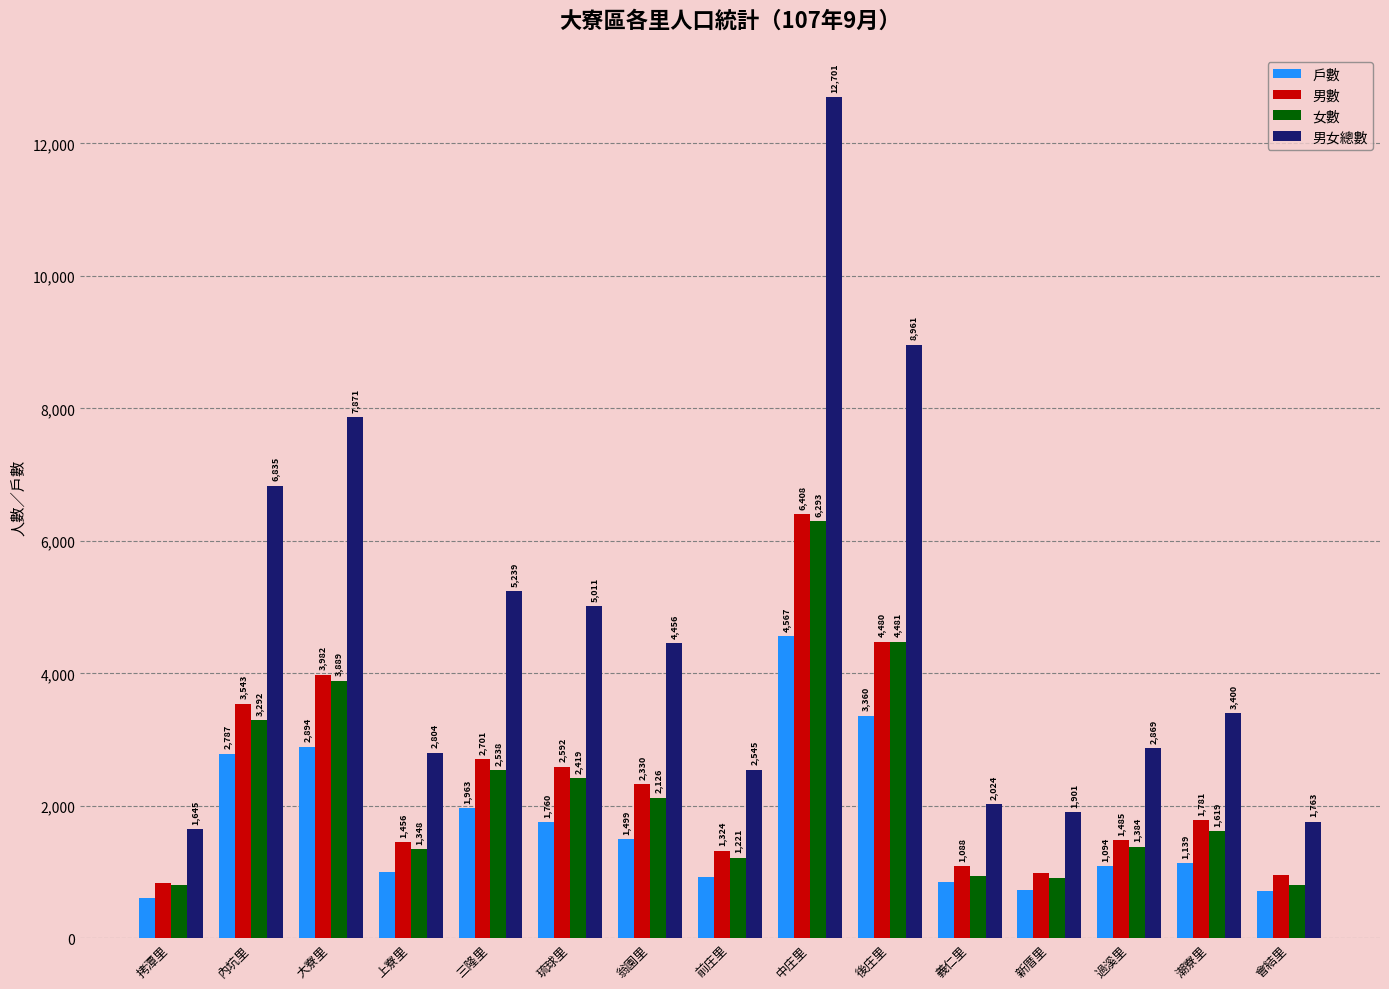

Reading left to right, transcribe all the data shown in this chart.

戶數: 611	2787	2894	997	1963	1760	1499	930	4567	3360	859	735	1094	1139	709
男數: 844	3543	3982	1456	2701	2592	2330	1324	6408	4480	1088	985	1485	1781	961
女數: 801	3292	3889	1348	2538	2419	2126	1221	6293	4481	936	916	1384	1619	802
男女總數: 1645	6835	7871	2804	5239	5011	4456	2545	12701	8961	2024	1901	2869	3400	1763